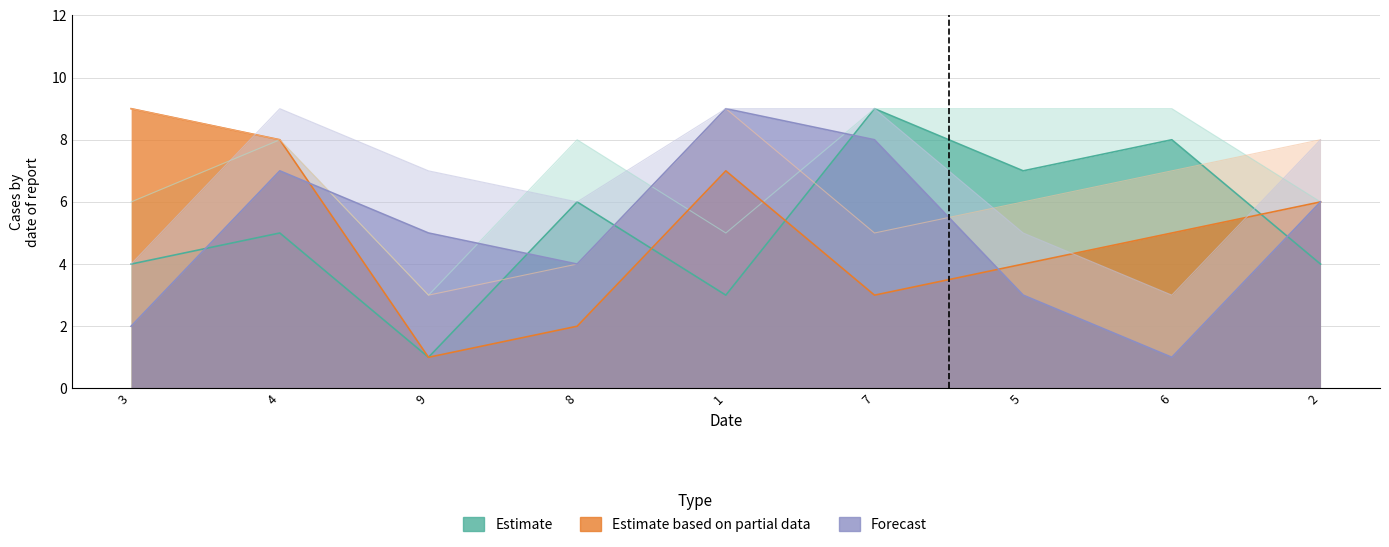

Between 3 and 2, which series saw the biggest shift?

Forecast